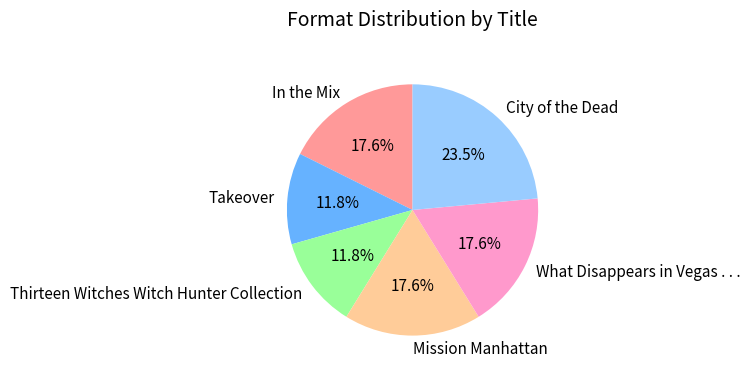

Is City of the Dead the majority of the pie?

No